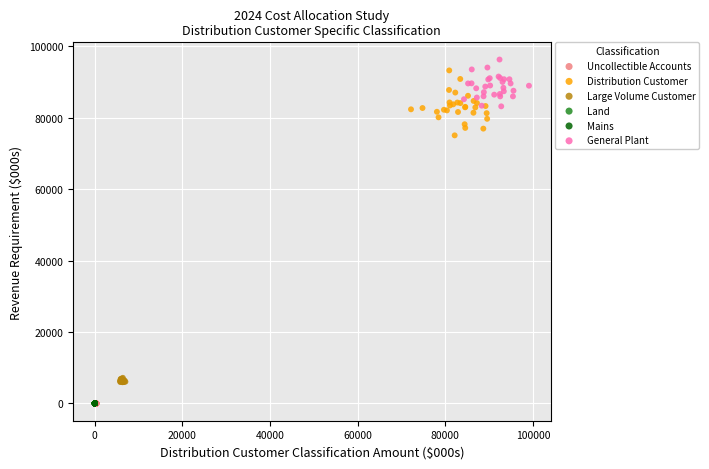

Which series contains the highest Y value?

General Plant